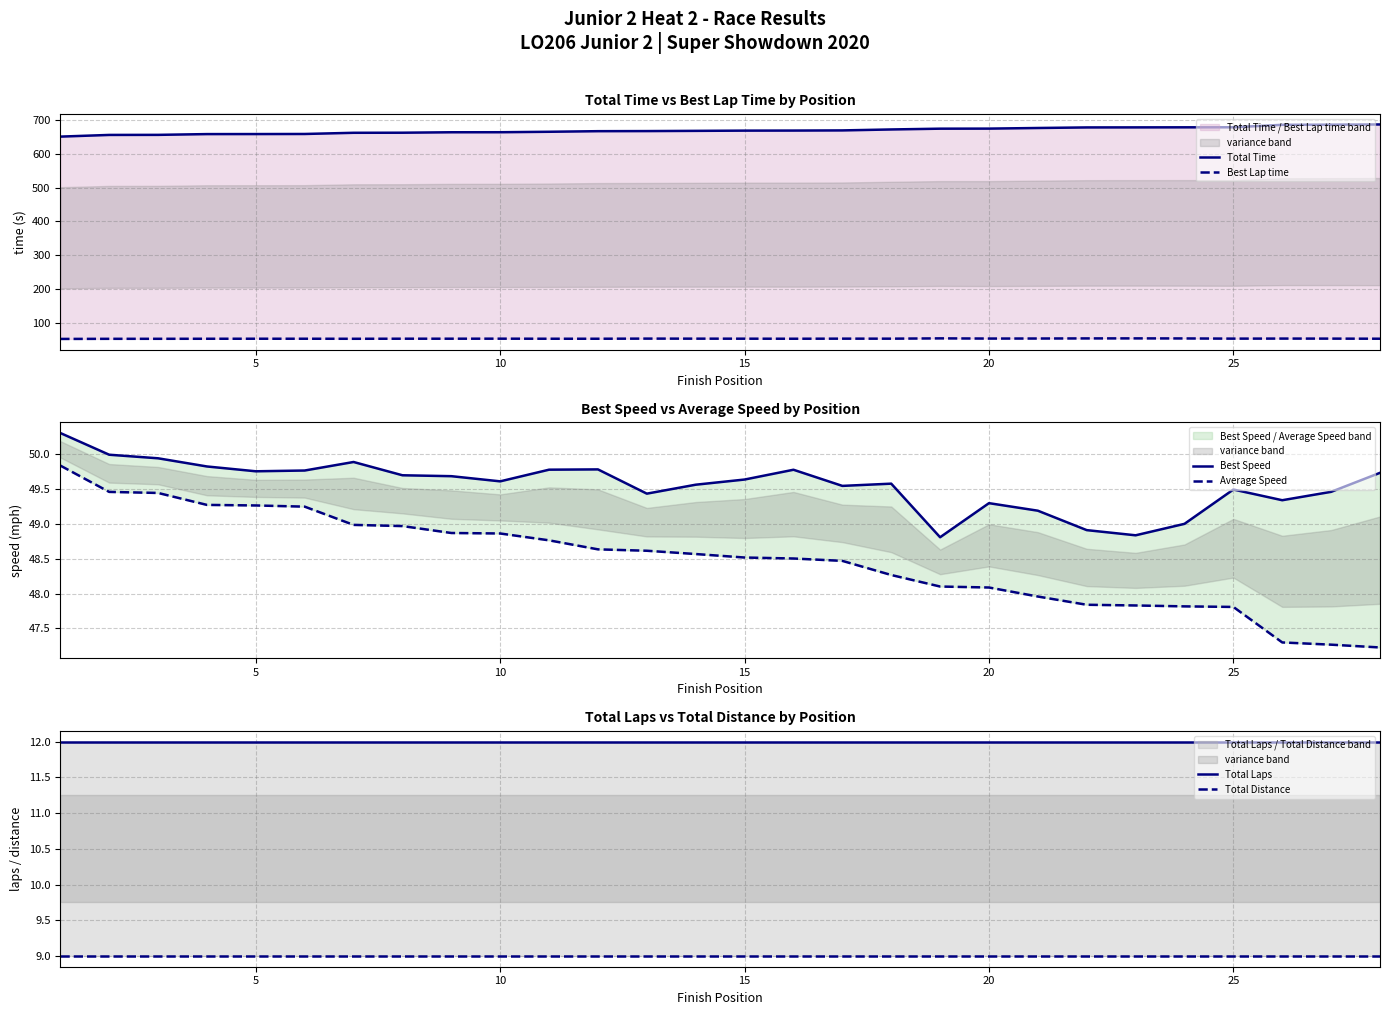

Does the chart have visible grid lines?

Yes